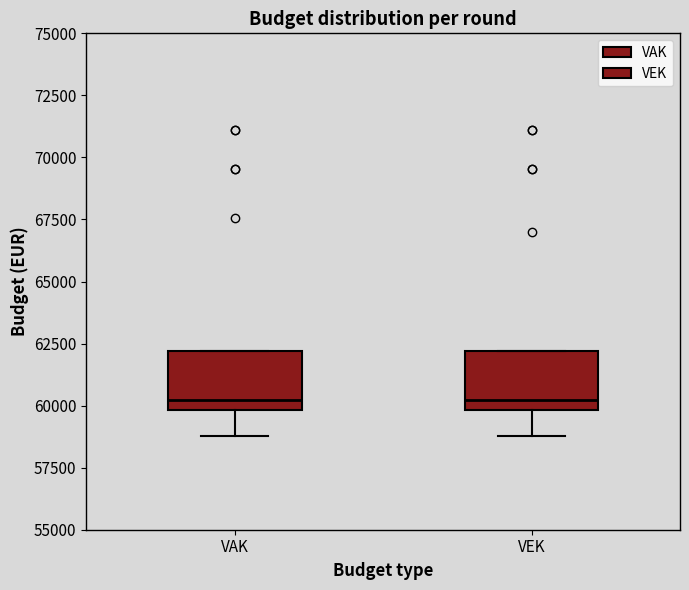

Where does the lower whisker of the box for VAK end on the y-axis? The values are not printed on the chart, so give them approximately, as read against the axis.

59000